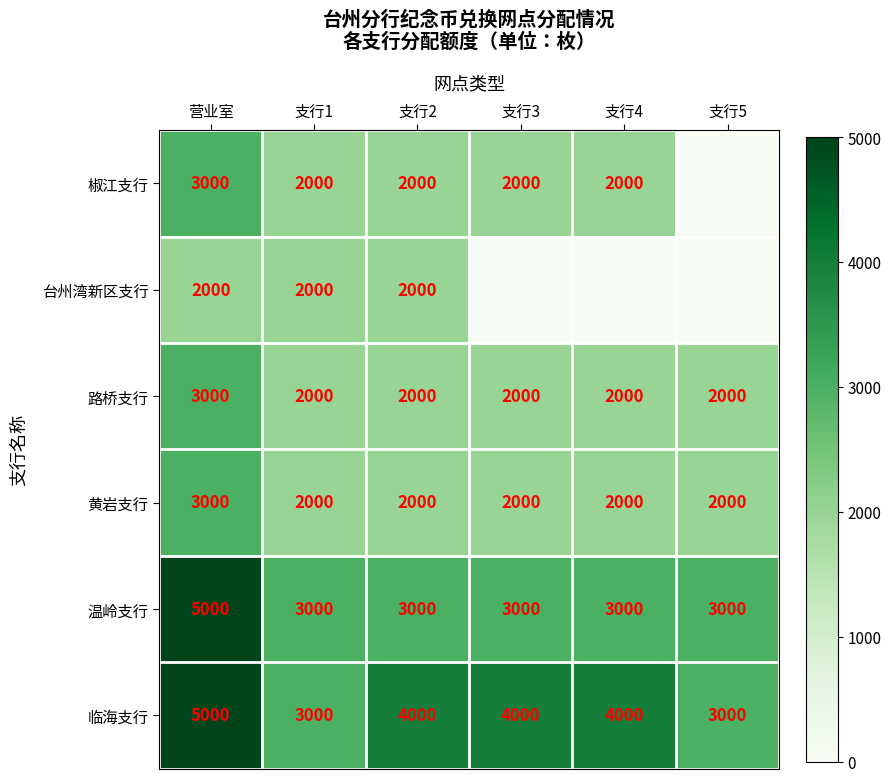

Which category has the highest value in the 路桥支行 series?

营业室